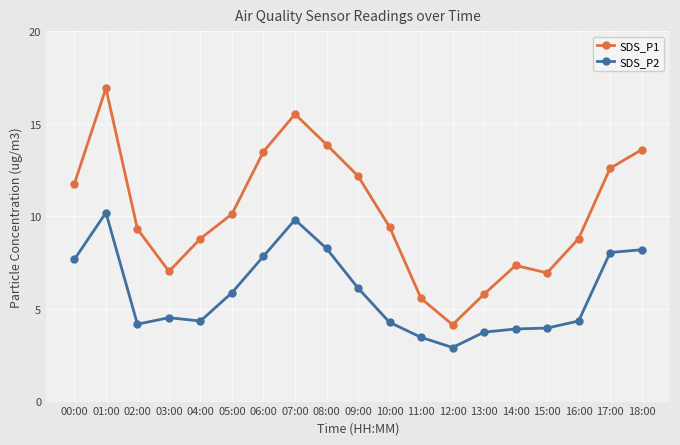

True or false: SDS_P2 and SDS_P1 cross at least once.

False